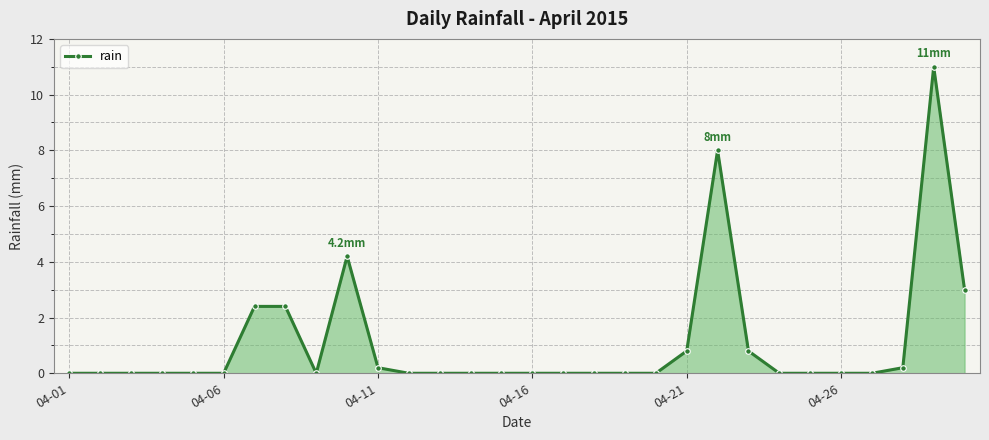

What is the maximum value shown in the chart?

11.0